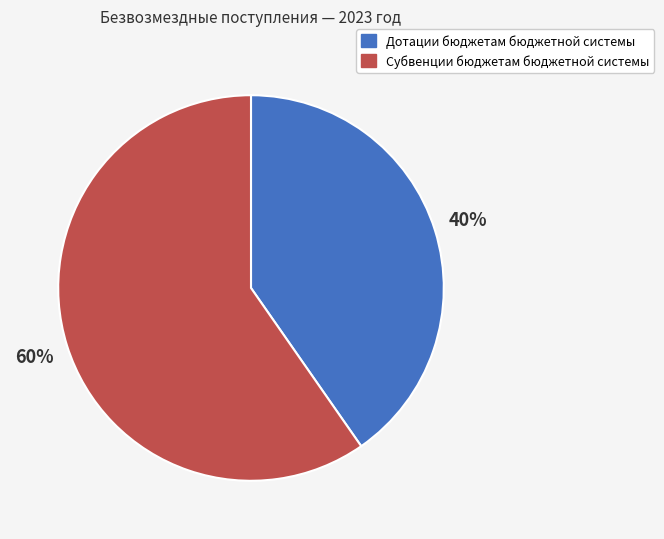

Is the sum of Дотации бюджетам бюджетной системы and Субвенции бюджетам бюджетной системы greater than half?

Yes